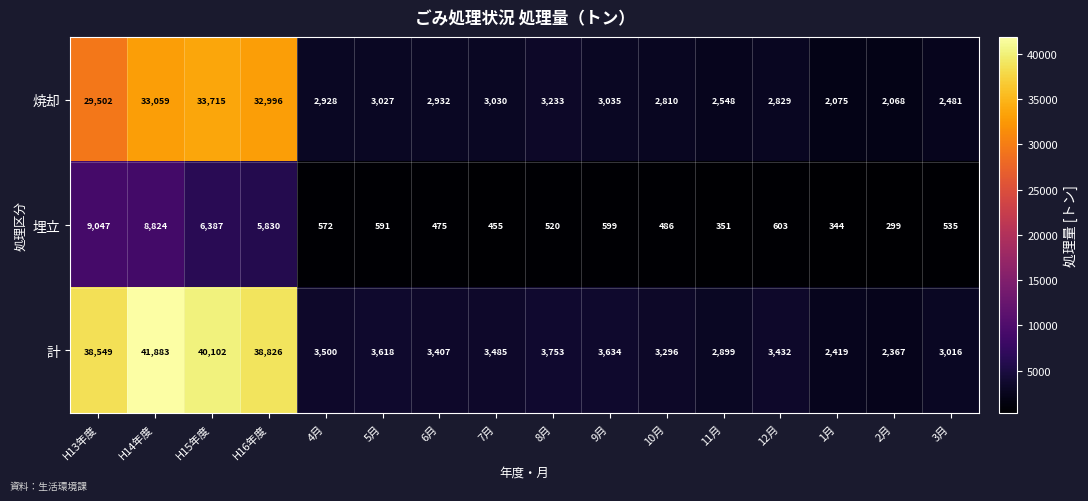

Is it true that 計 equals 38826 at H16年度?

True